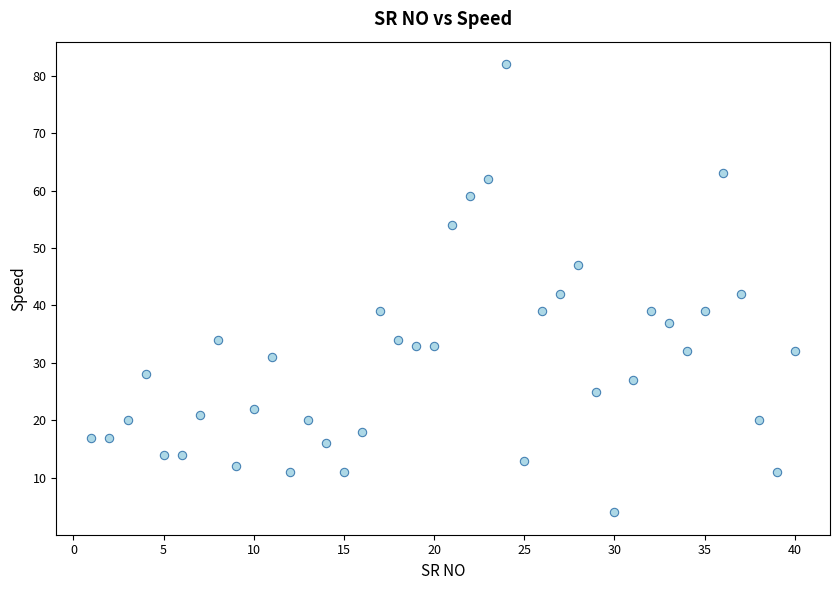

What is the range of X values (max minus min)?

39